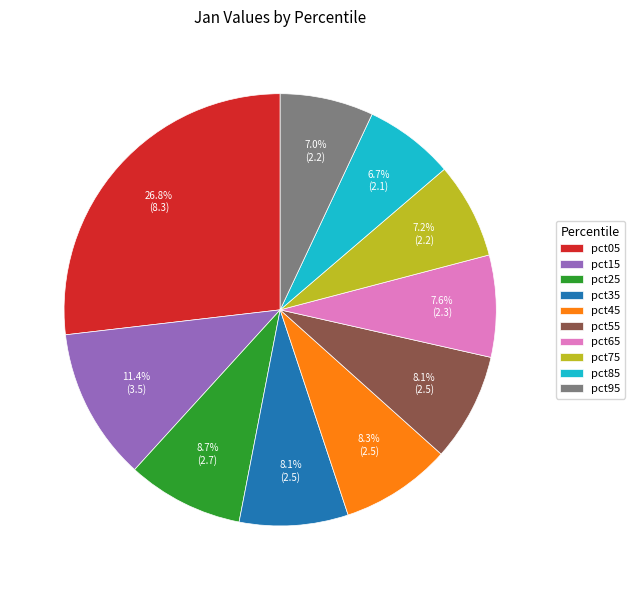

True or false: pct55 accounts for 8% of the total.

True